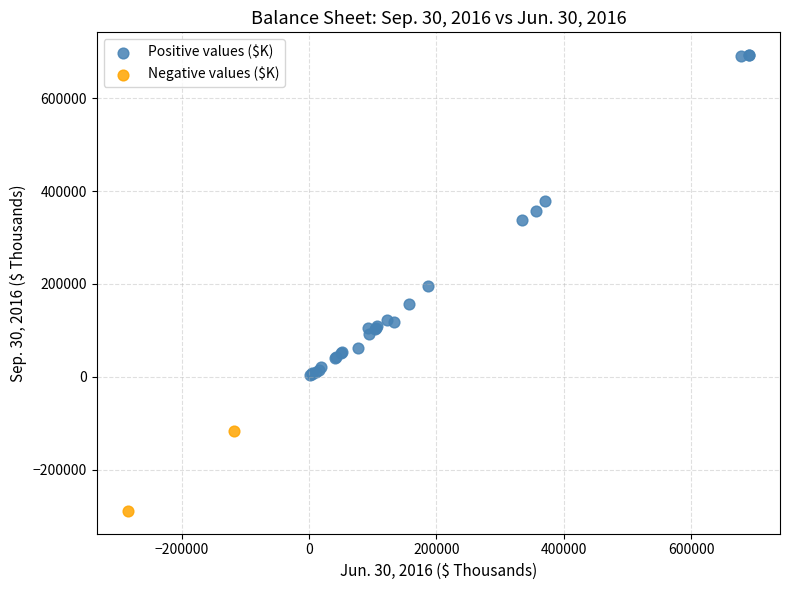

What are all the series names shown in the legend?

Positive values ($K), Negative values ($K)